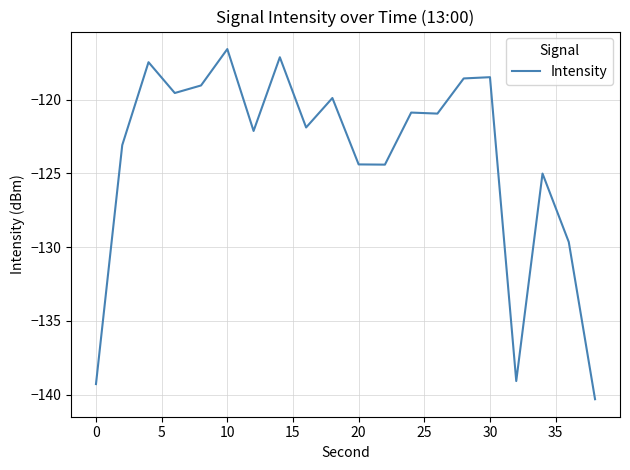

What is the smallest value displayed?

-140.3